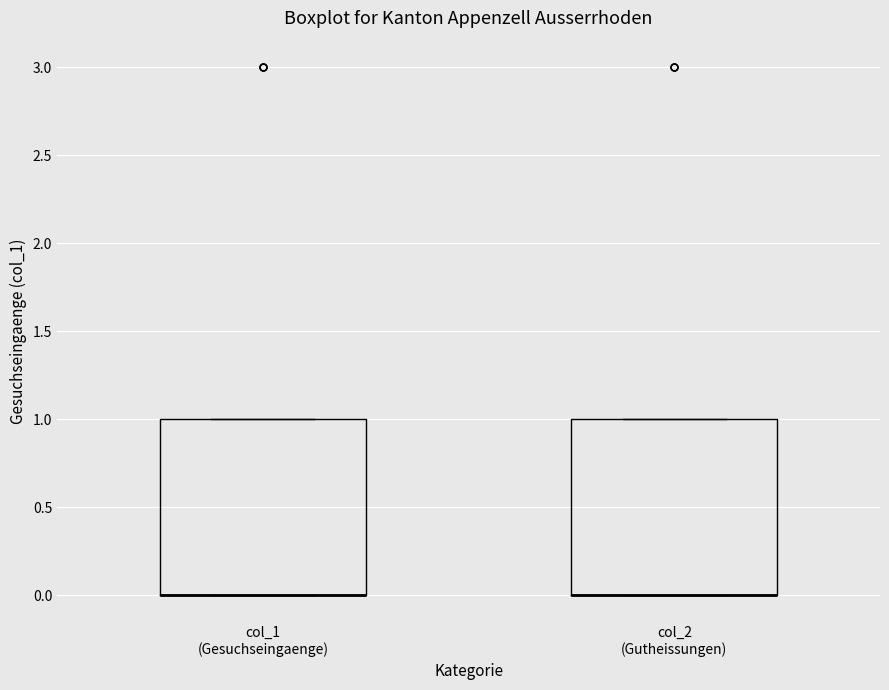

Reading left to right, read every box against the y-axis: the position of its median line, the range the box covers, and the ends of its whiskers. The values are not printed on the chart, so give them approximately, as read against the axis.

col_1 (Gesuchseingaenge): median 0 (drawn on the box's lower edge), box 0 to 1, whiskers 0 to 1
col_2 (Gutheissungen): median 0 (drawn on the box's lower edge), box 0 to 1, whiskers 0 to 1